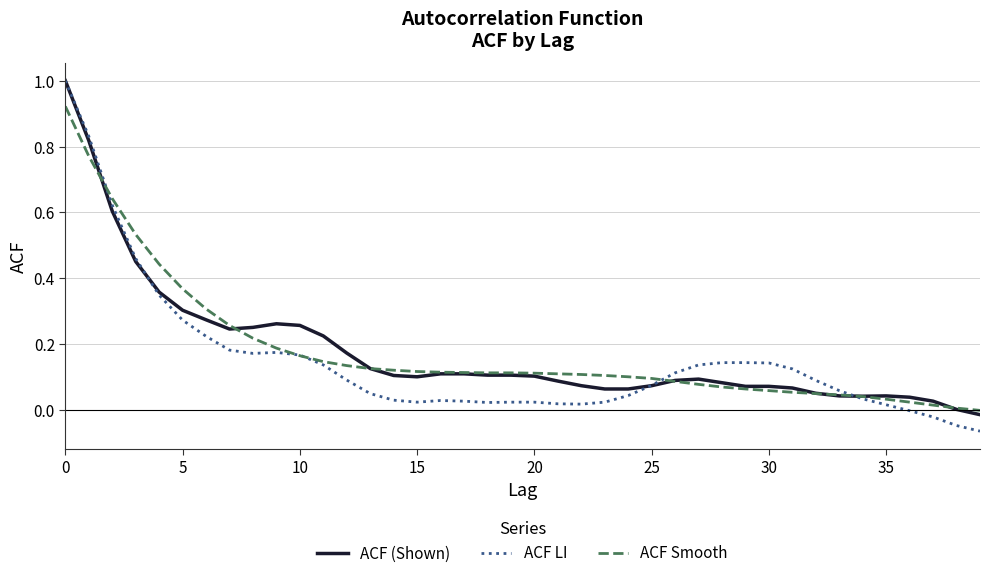

Which series has the largest range (max minus min)?

ACF LI